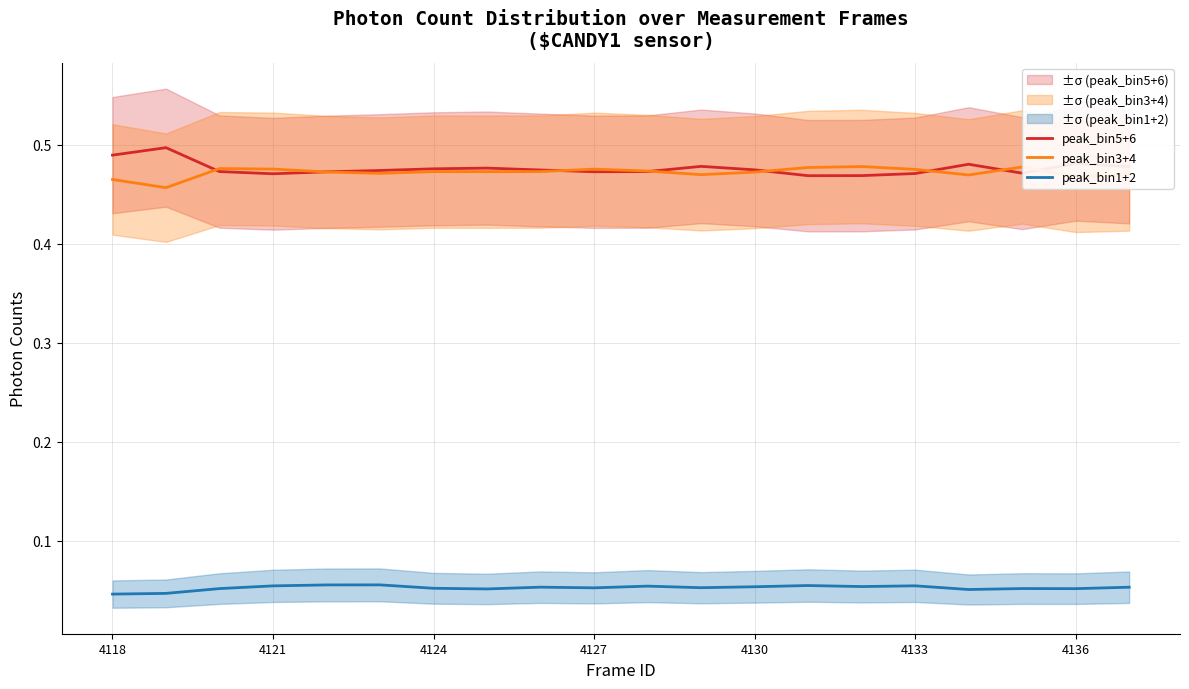

True or false: peak_bin1+2 and peak_bin5+6 cross at least once.

False